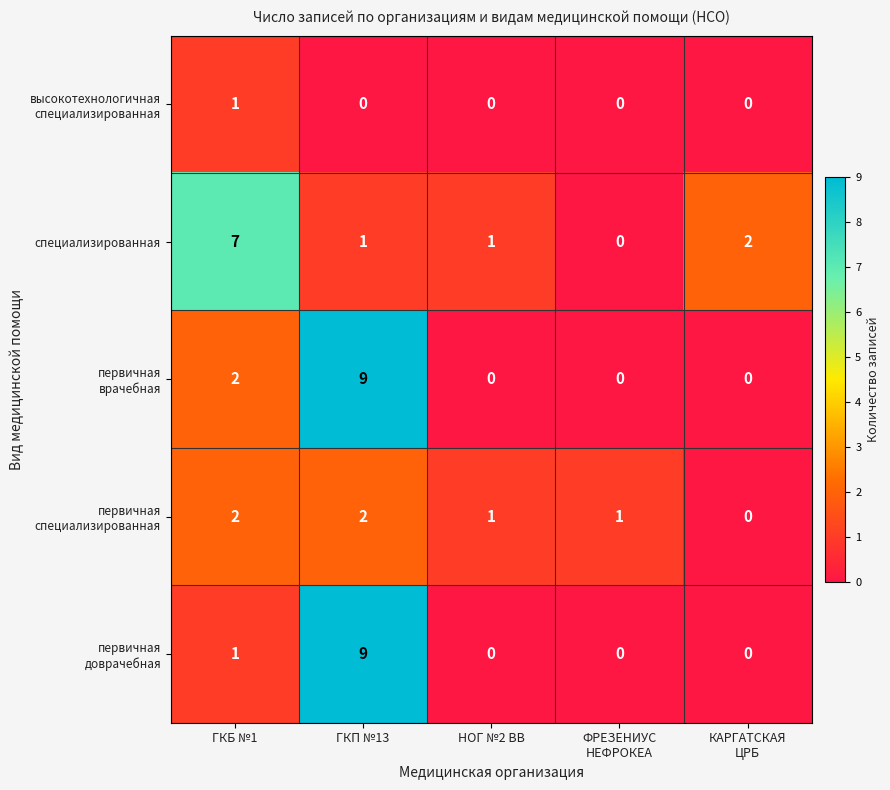

How many data points does each series have?

5